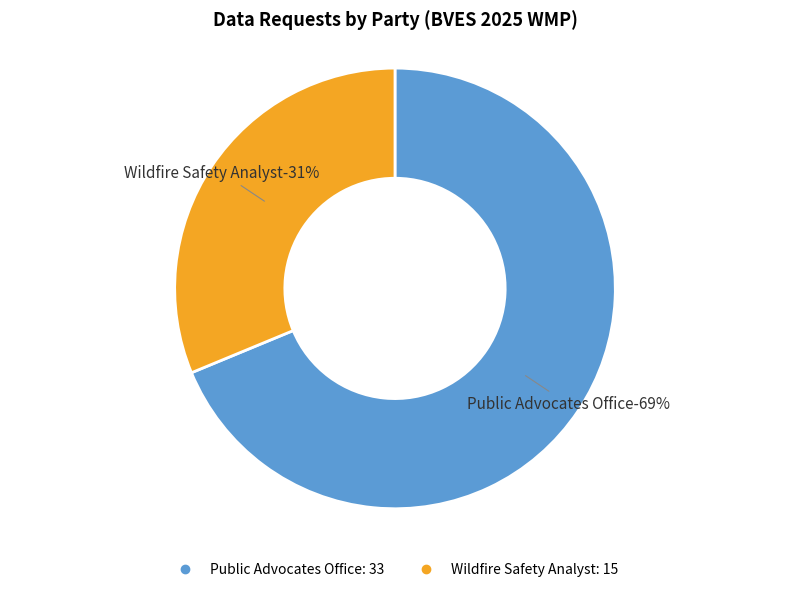

Is Public Advocates Office the majority of the pie?

Yes